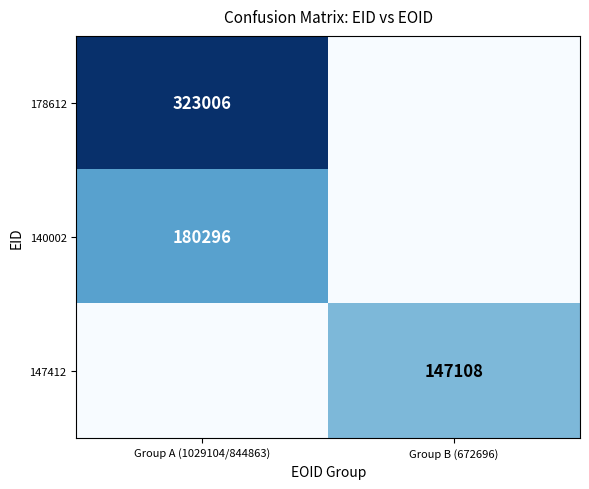

True or false: 147412 has a value of 41836 at Group B (672696).

False